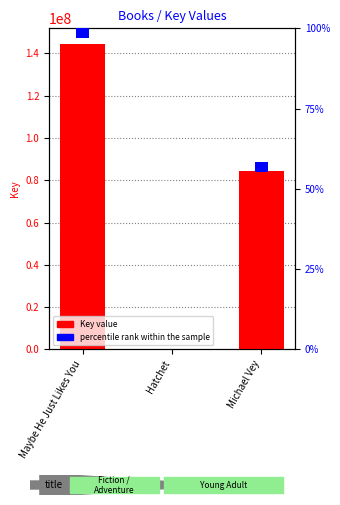

Which series has the largest range (max minus min)?

Key value